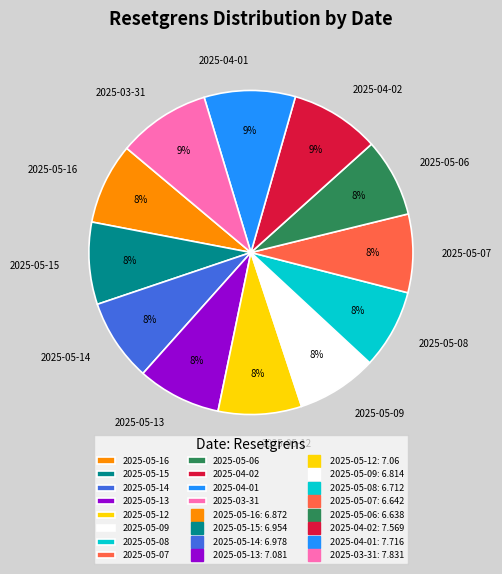

How many slices are in this pie chart?

12